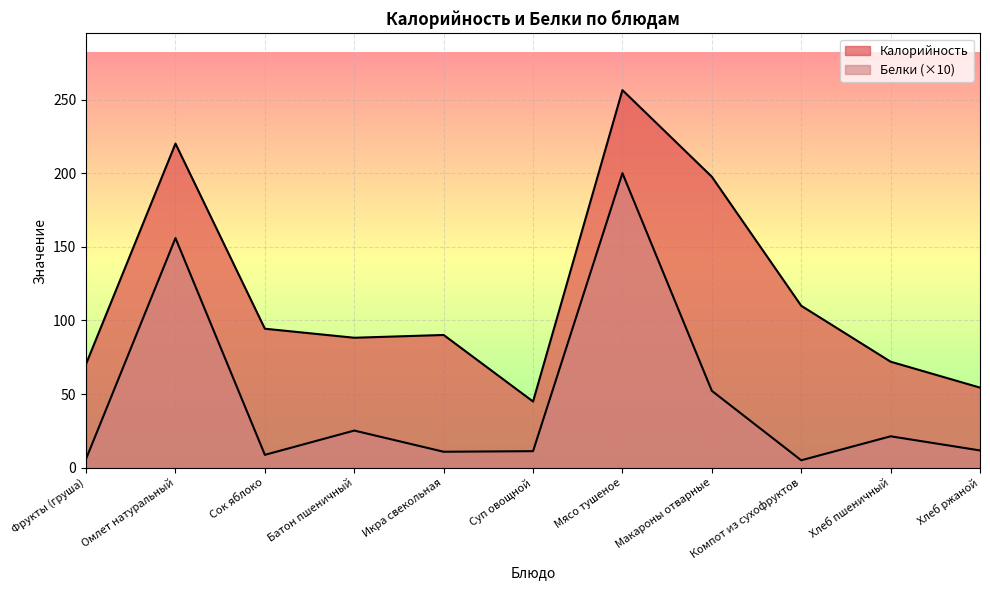

How many data points in Калорийность are above 90?

6